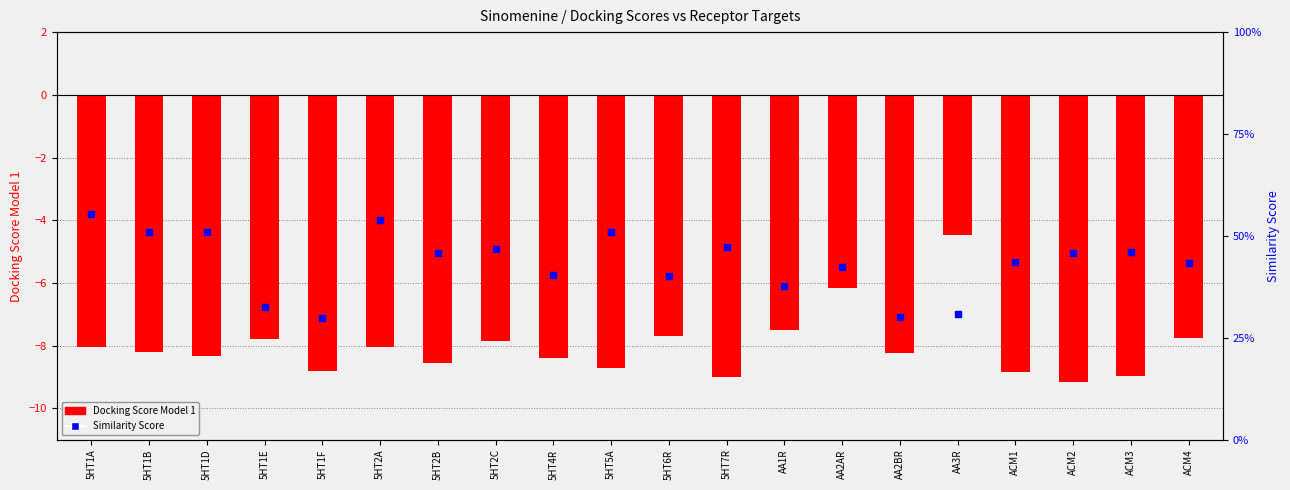

Which series has the largest Y range (max minus min)?

Docking Score Model 1